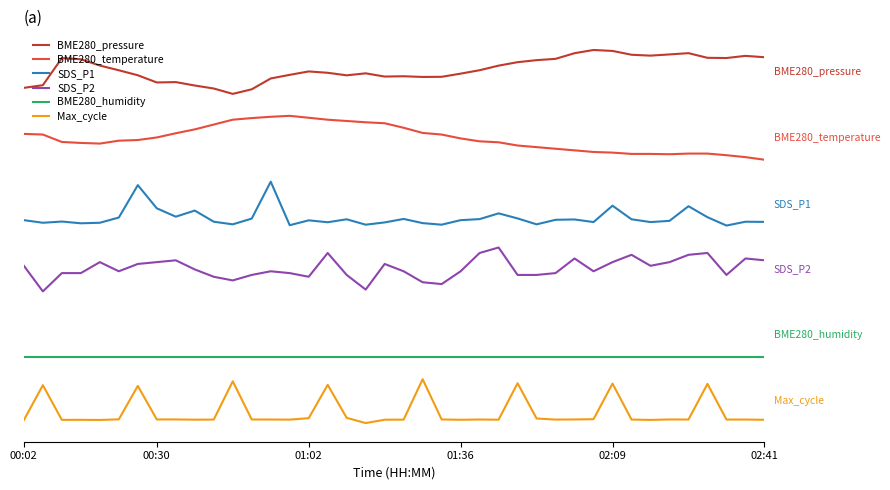

True or false: BME280_humidity has more than 0 interior local peaks.

False